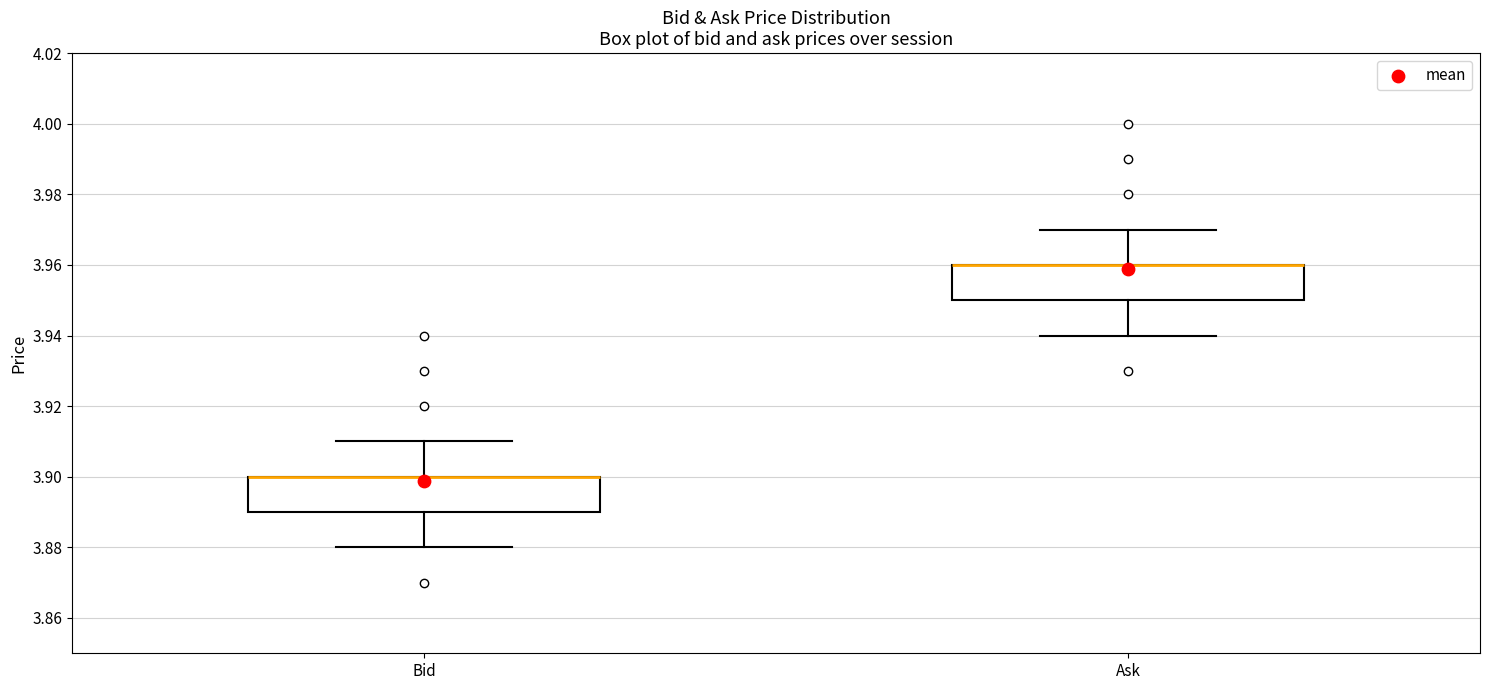

Where does the upper whisker of the box for Bid end on the y-axis? The values are not printed on the chart, so give them approximately, as read against the axis.

3.91